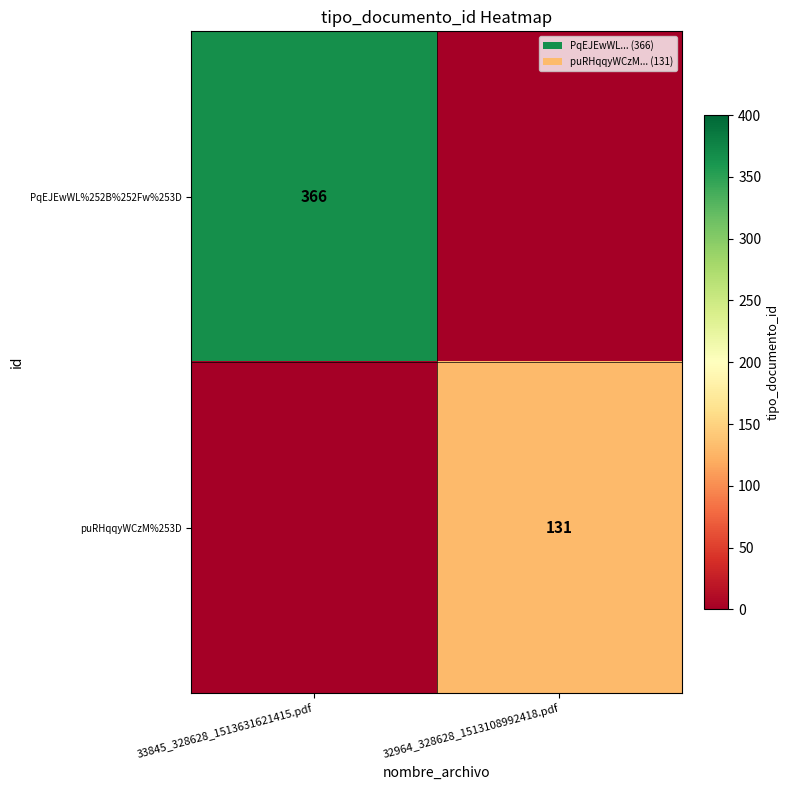

Is the value of PqEJEwWL%252B%252Fw%253D at 33845_328628_1513631621415.pdf greater than the value of puRHqqyWCzM%253D at 32964_328628_1513108992418.pdf?

Yes